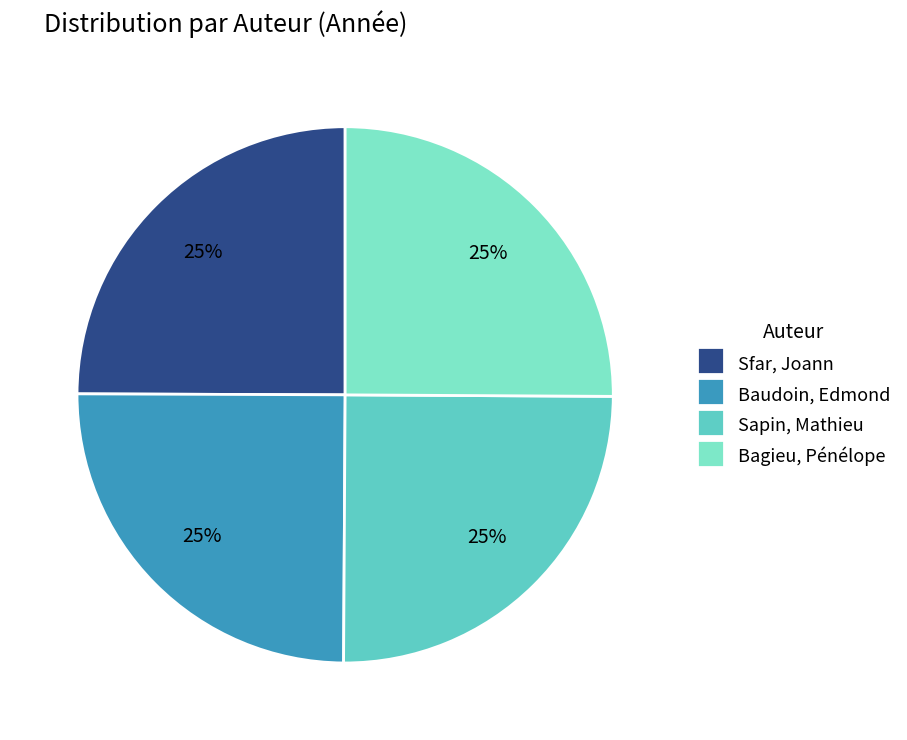

What is the ratio of the value at Sapin, Mathieu to the value at Baudoin, Edmond?

1.0